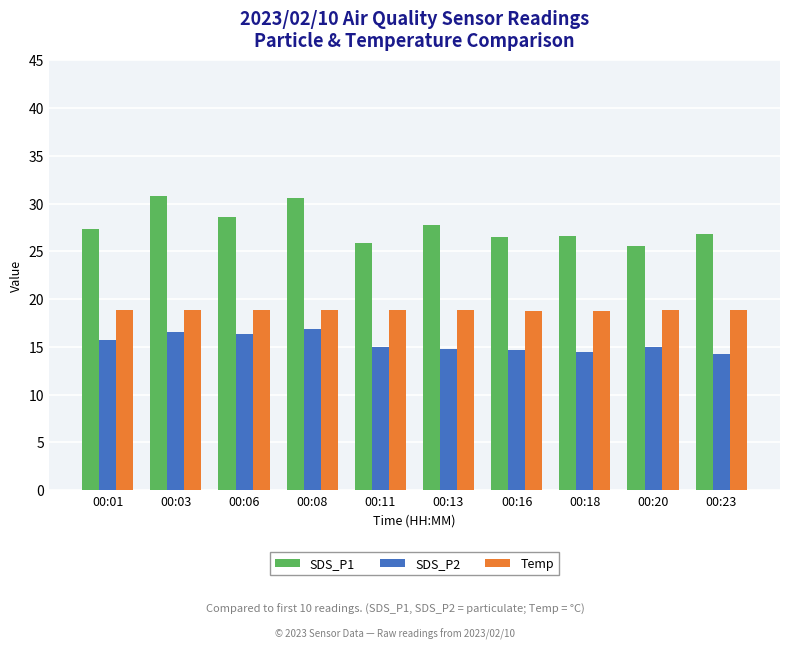

What are all the series names shown in the legend?

SDS_P1, SDS_P2, Temp